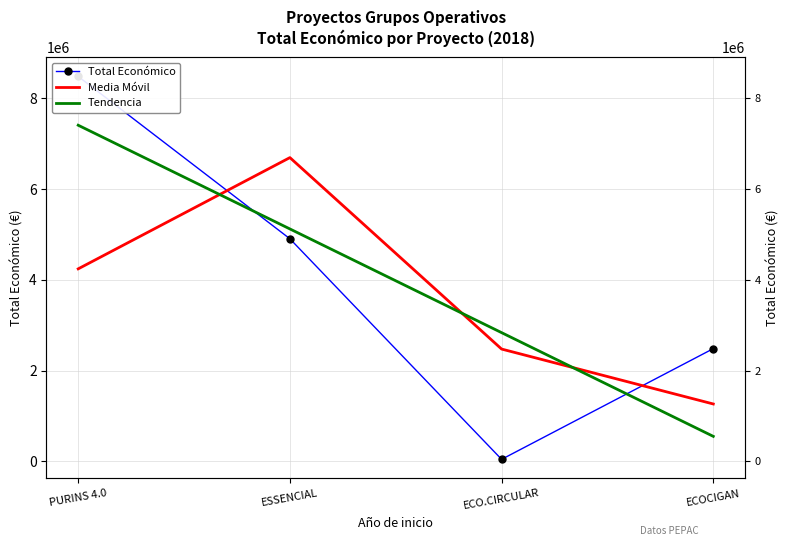

Rank the series at ECO.CIRCULAR from lowest to highest value.

Total Económico, Media Móvil, Tendencia